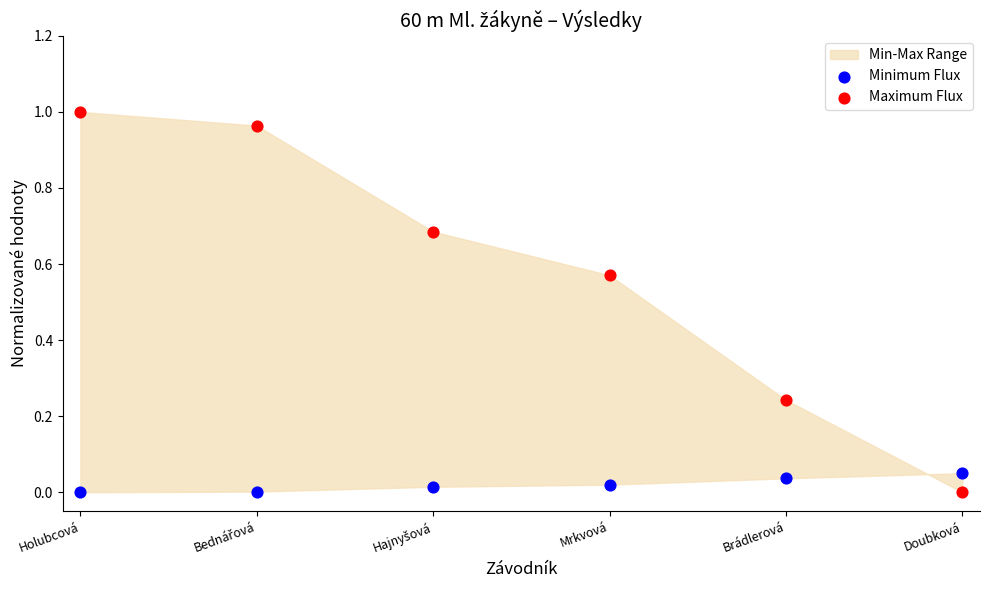

Which series contains the highest Y value?

Maximum Flux